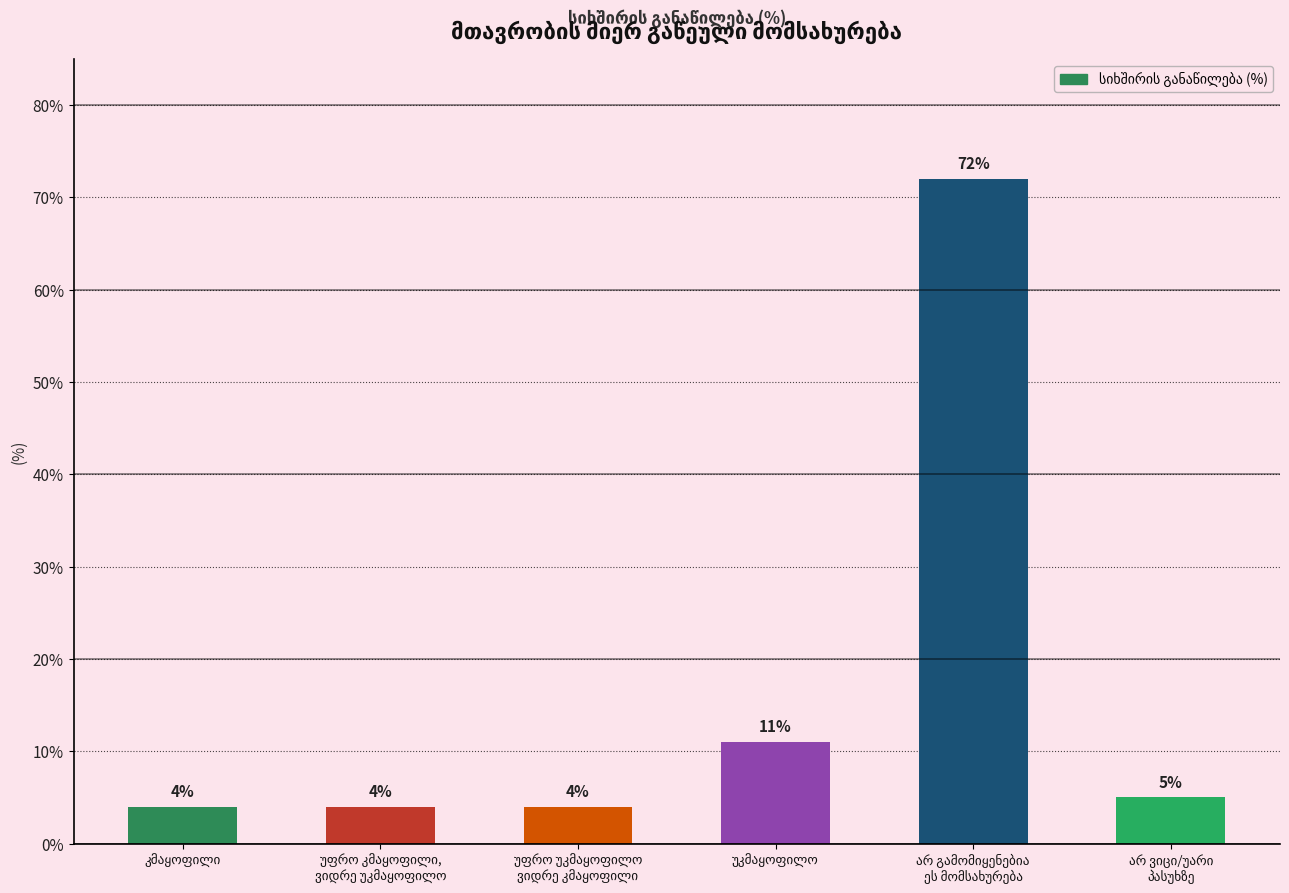

What is the minimum value shown in the chart?

4